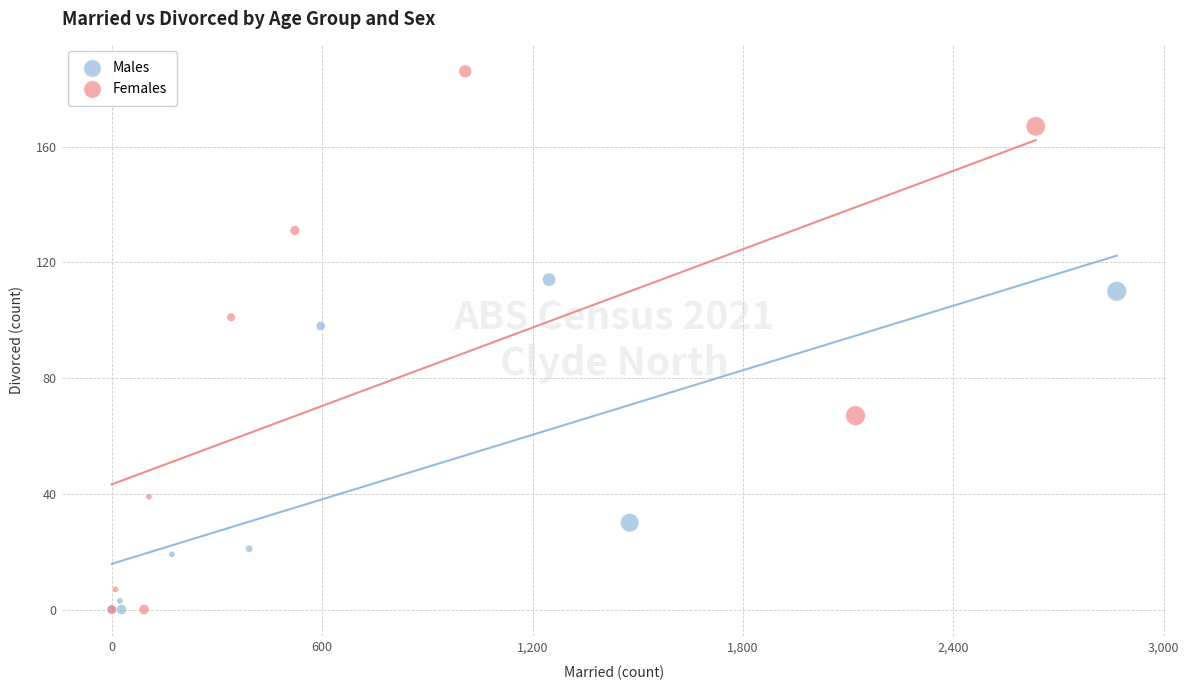

Which series has the largest Y range (max minus min)?

Females